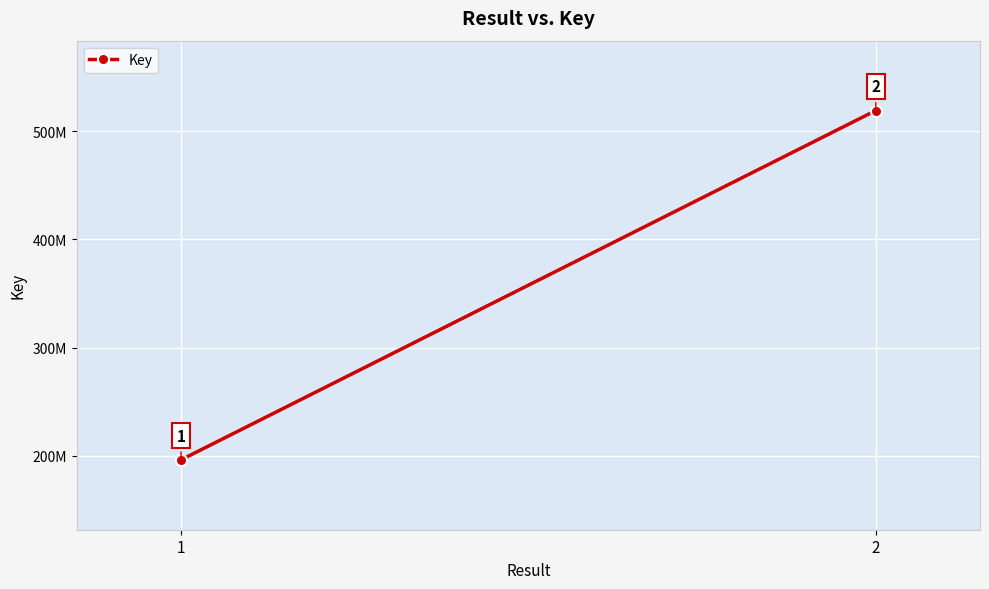

What is the sum of all values?

715380337